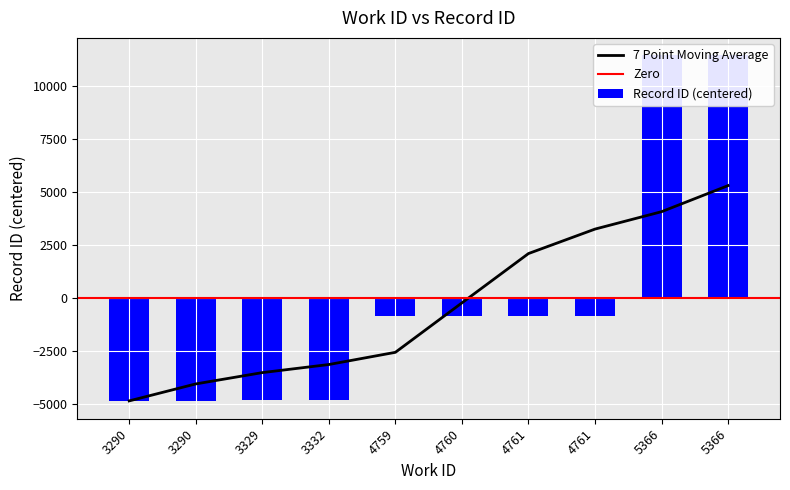

What is the minimum value shown in the chart?

-4900.9